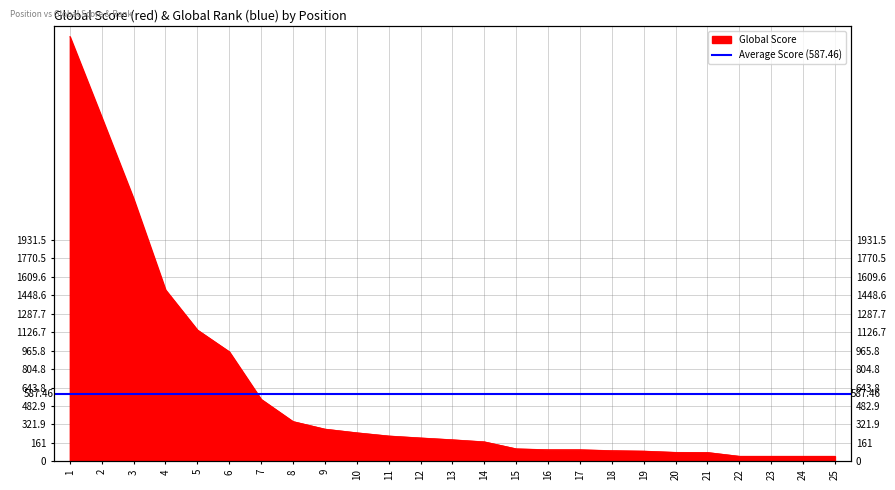

What is the difference between the maximum and minimum values?

3662